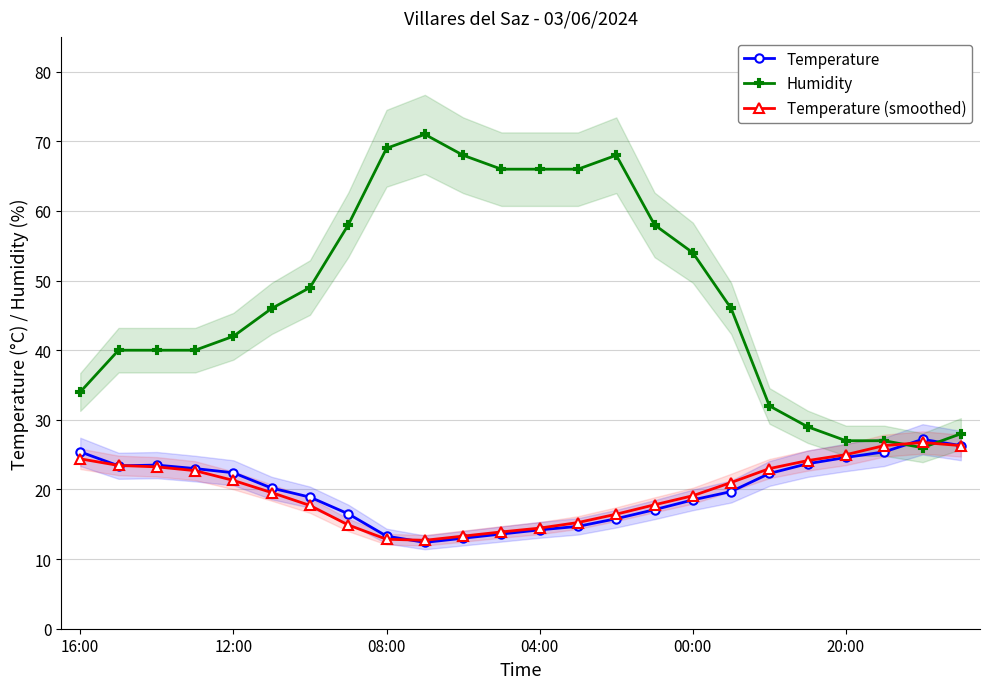

Is the value of Humidity at 00:00 greater than the value of Temperature at 16:00?

Yes